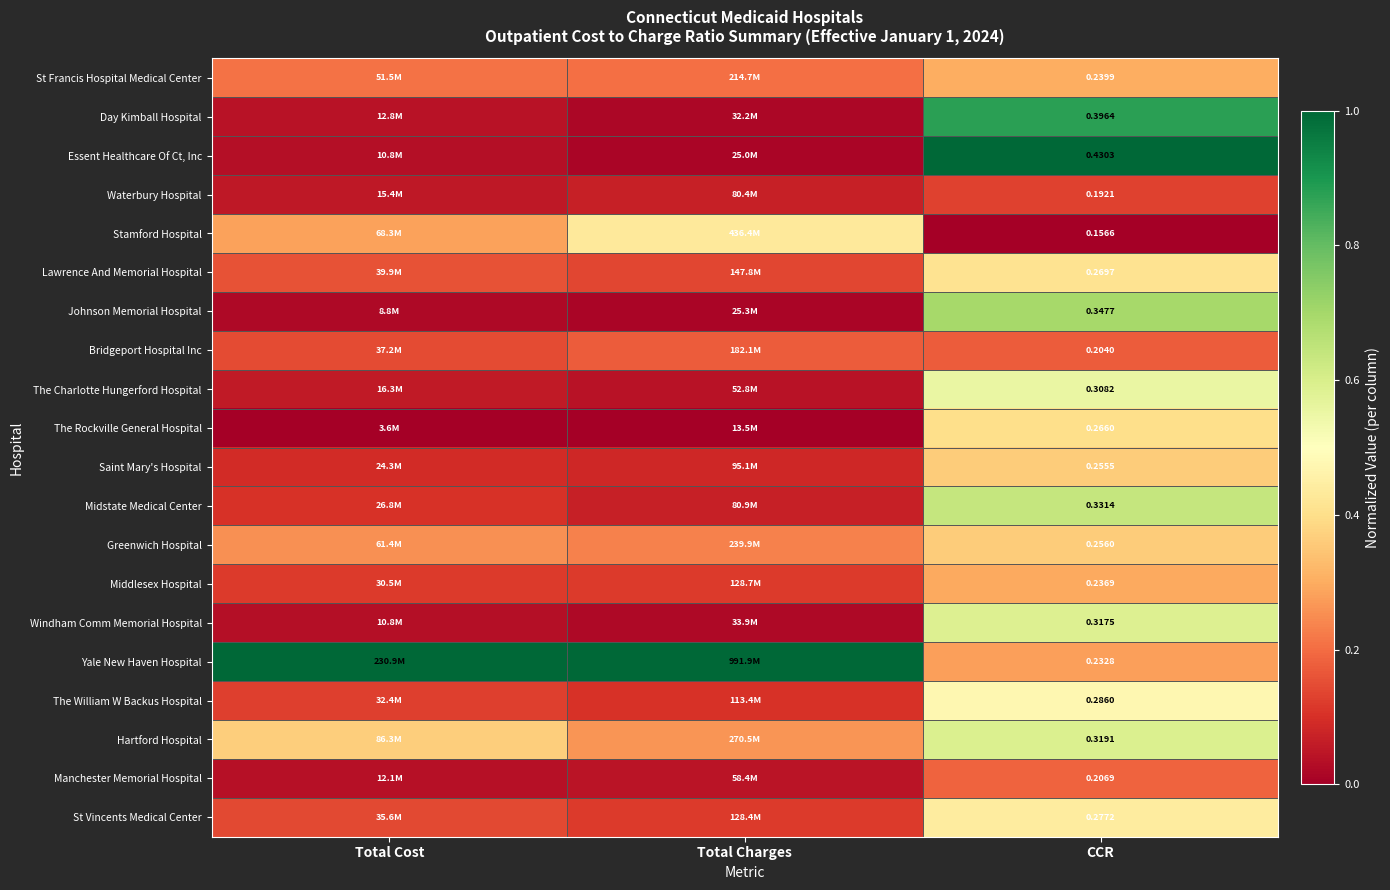

Which series has the largest total across all categories?

Yale New Haven Hospital